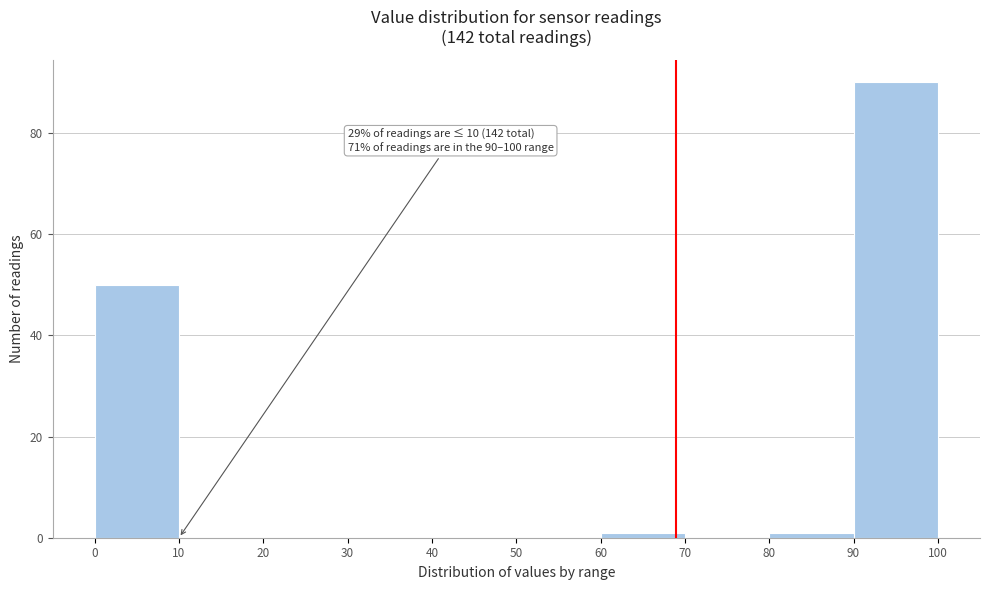

Over which range of the x-axis is the bar tallest?

90 to 100